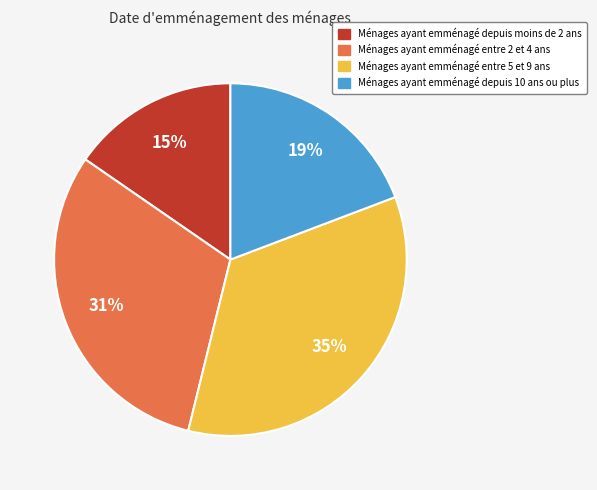

How many segments does this pie chart have?

4